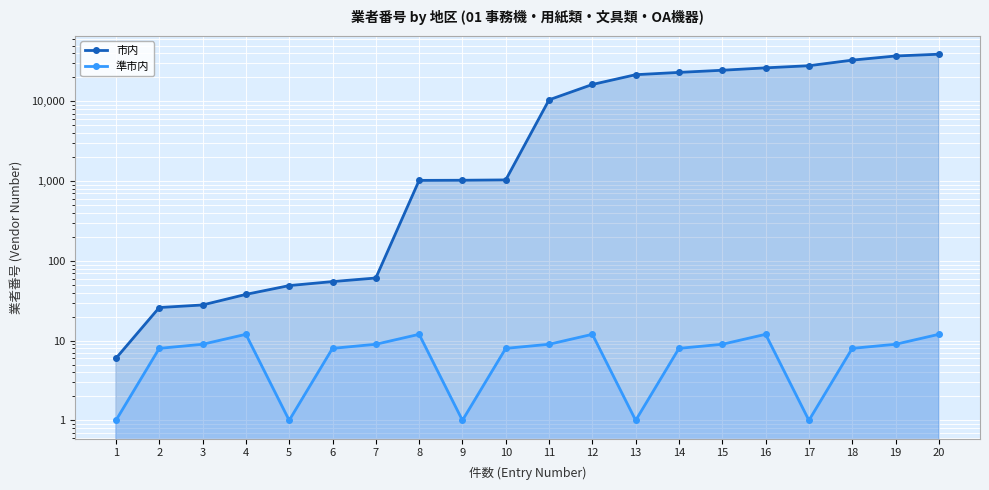

Reading left to right, what are all the values shown in this chart?

市内: 1=6	2=26	3=28	4=38	5=49	6=55	7=61	8=1022	9=1026	10=1036	11=10463	12=16299	13=21618	14=23101	15=24579	16=26342	17=28013	18=32915	19=37101	20=39057
準市内: 1=1	2=8	3=9	4=12	5=1	6=8	7=9	8=12	9=1	10=8	11=9	12=12	13=1	14=8	15=9	16=12	17=1	18=8	19=9	20=12